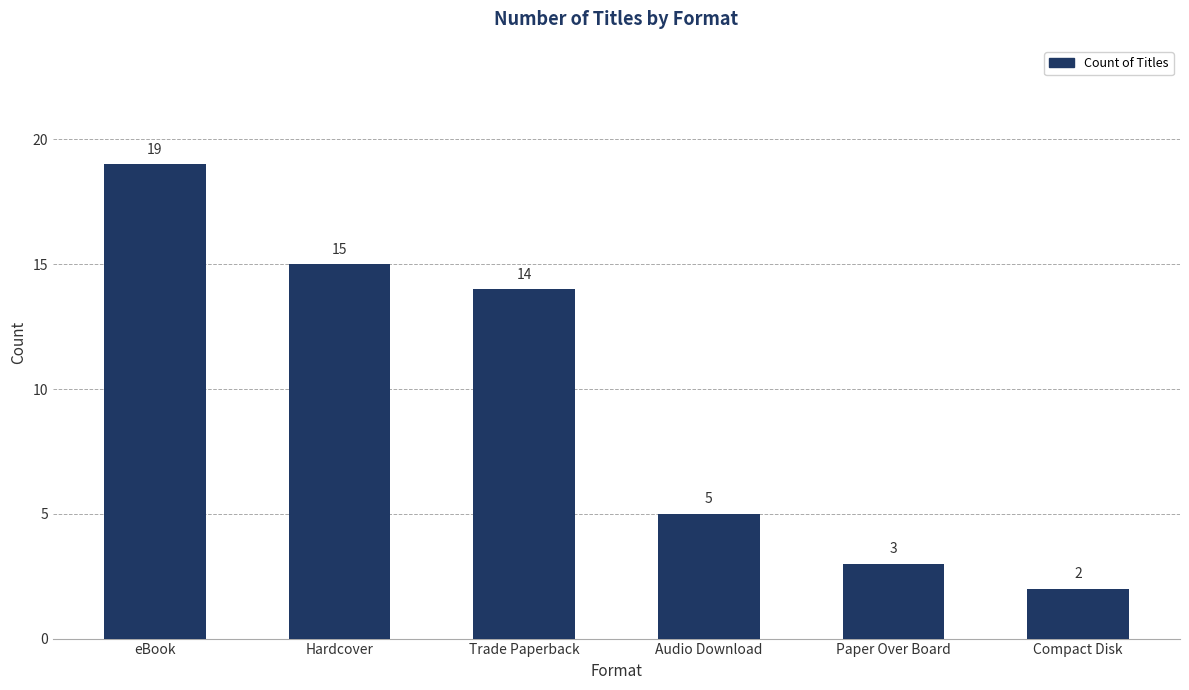

What is the smallest value displayed?

2